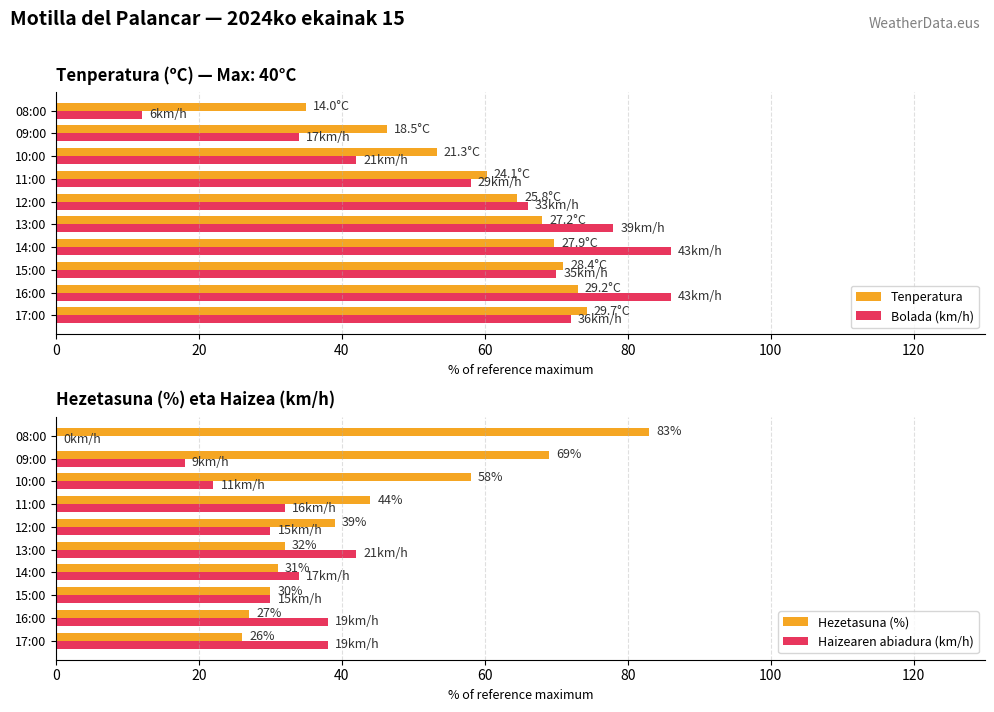

Count the number of categories in the chart.

10